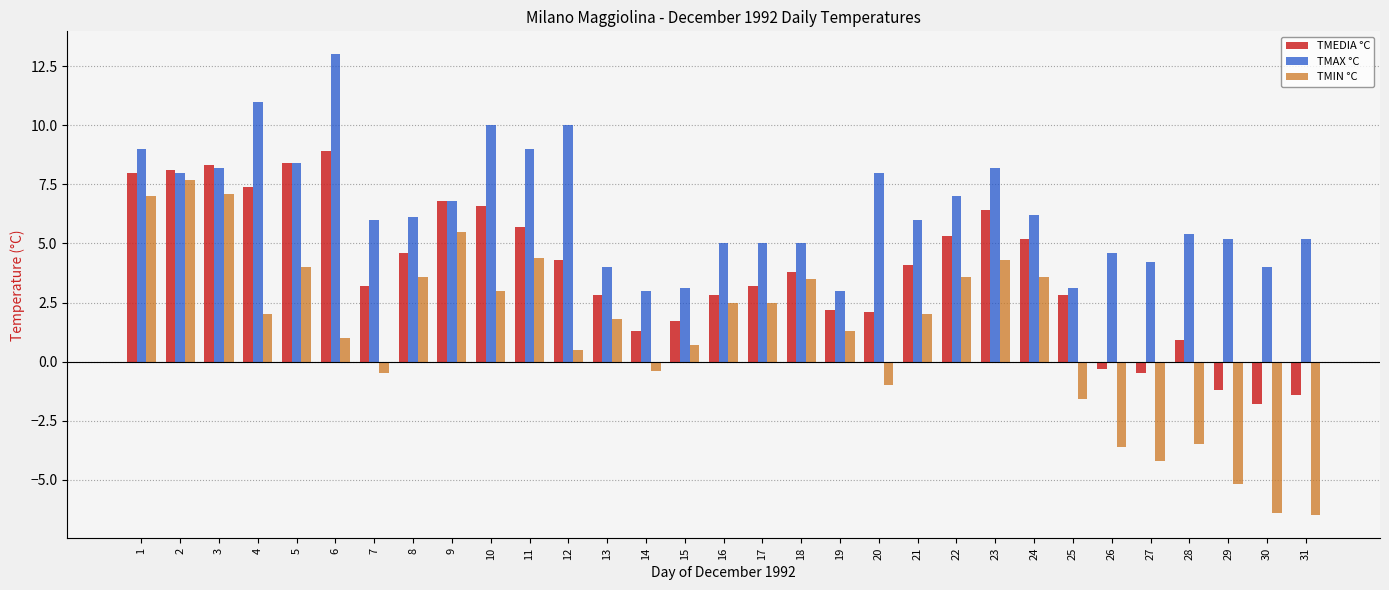

The TMIN °C series shows 2.5 at 16. True or false?

True